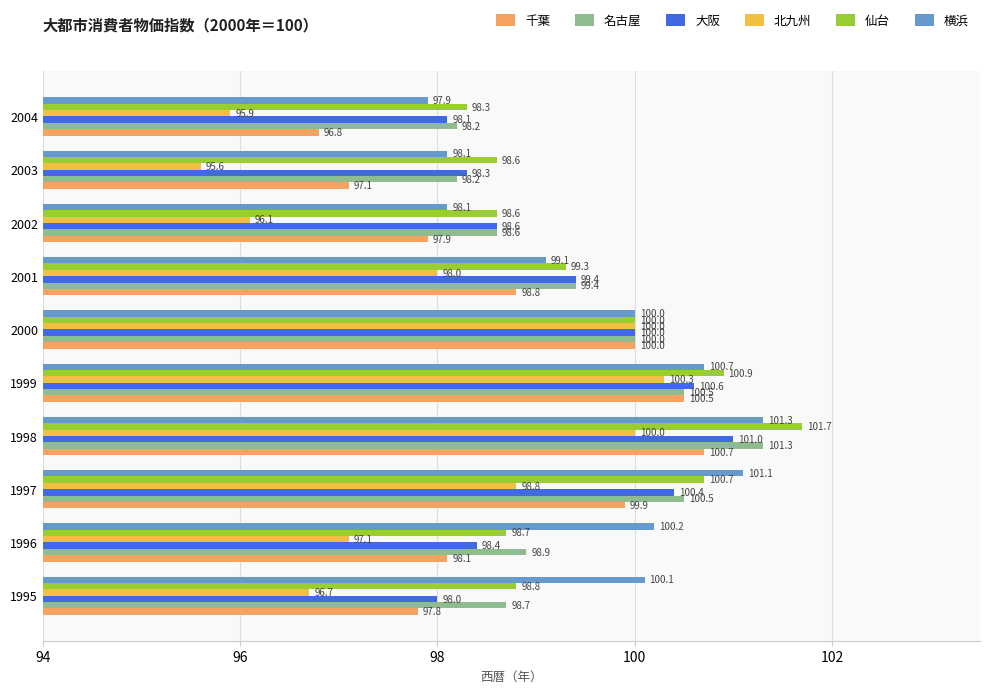

Where is 仙台 nearest to the value 100?

2000